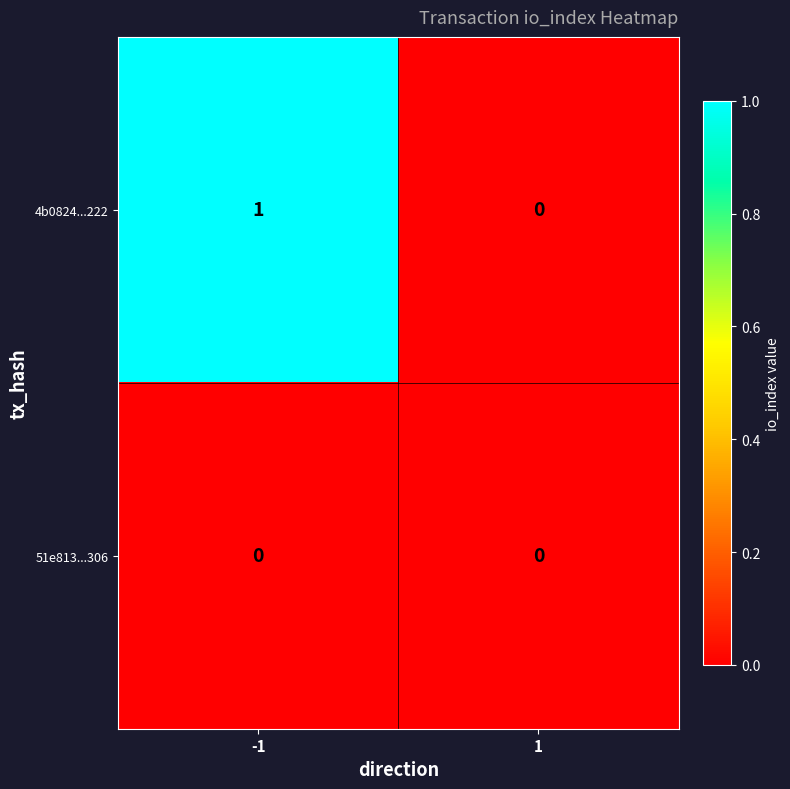

Reading left to right, what are all the values shown in this chart?

4b0824...222: 1	0
51e813...306: 0	0